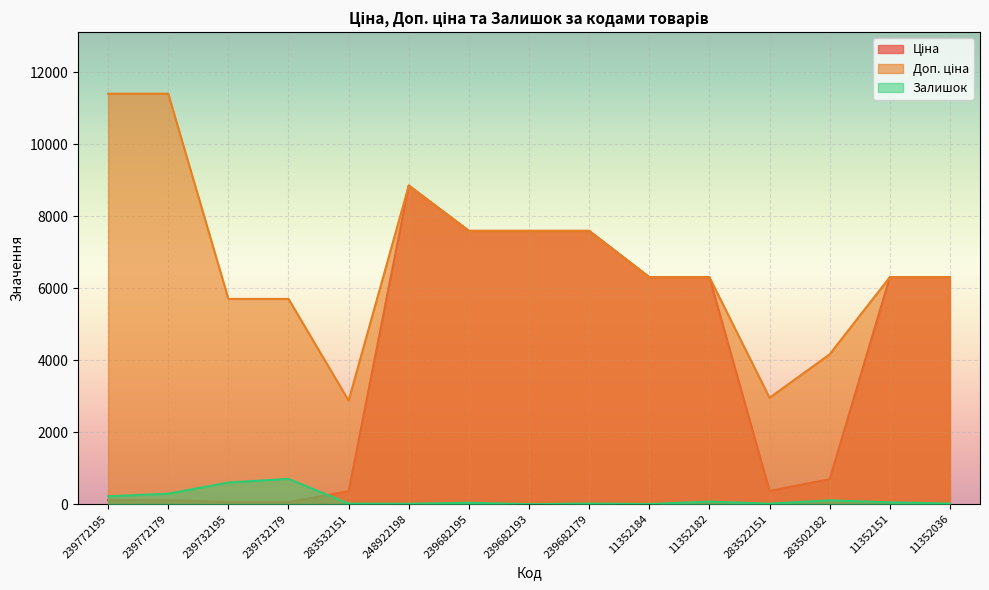

Which series ends up on top after the final intersection of Залишок and Ціна?

Ціна